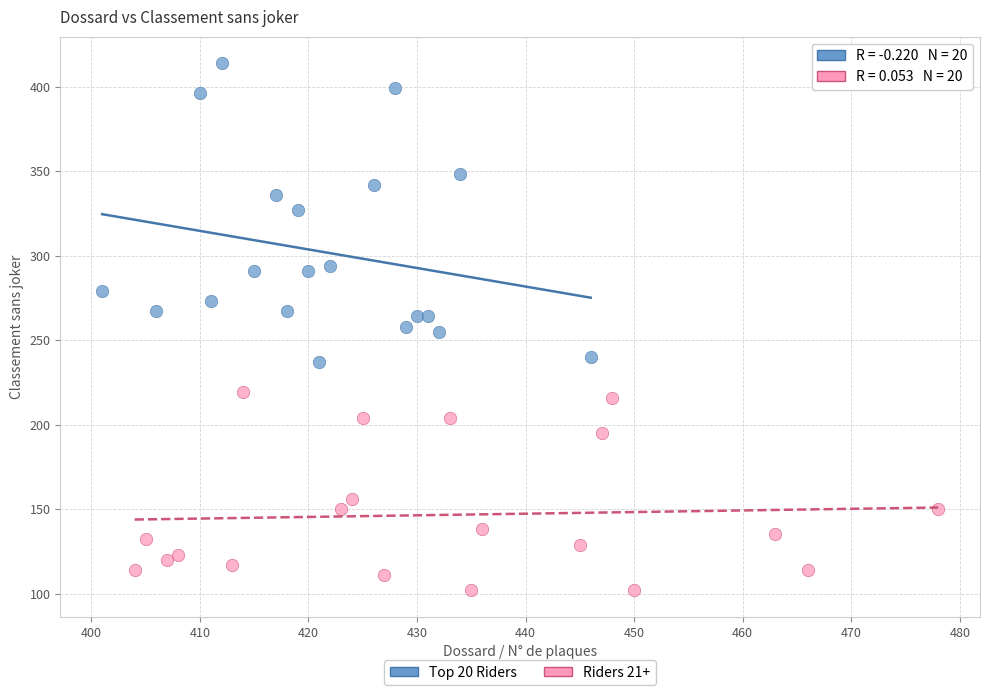

Which series contains the highest Y value?

Top 20 Riders